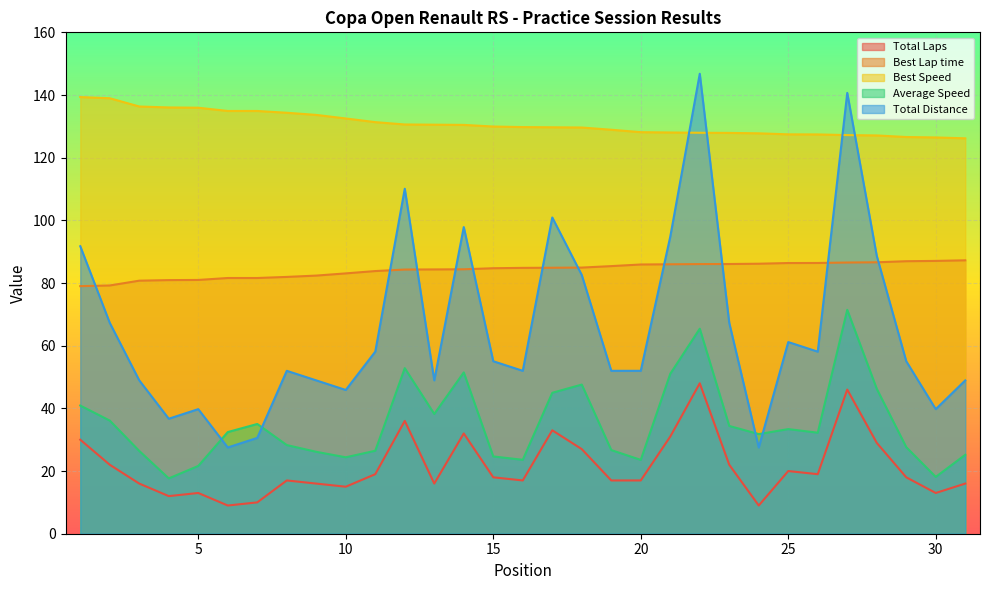

Reading left to right, list all the values displayed in this chart.

Total Laps: 1=30.0	2=22.0	3=16.0	4=12.0	5=13.0	6=9.0	7=10.0	8=17.0	9=16.0	10=15.0	11=19.0	12=36.0	13=16.0	14=32.0	15=18.0	16=17.0	17=33.0	18=27.0	19=17.0	20=17.0	21=31.0	22=48.0	23=22.0	24=9.0	25=20.0	26=19.0	27=46.0	28=29.0	29=18.0	30=13.0	31=16.0
Best Lap time: 1=79.0	2=79.2	3=80.8	4=80.9	5=81.0	6=81.6	7=81.6	8=82.0	9=82.4	10=83.1	11=83.8	12=84.3	13=84.3	14=84.4	15=84.7	16=84.8	17=84.9	18=84.9	19=85.4	20=85.9	21=86.0	22=86.0	23=86.1	24=86.2	25=86.4	26=86.4	27=86.5	28=86.6	29=87.0	30=87.1	31=87.2
Best Speed: 1=139.3	2=139.0	3=136.3	4=136.0	5=135.9	6=134.9	7=134.9	8=134.3	9=133.6	10=132.5	11=131.3	12=130.6	13=130.5	14=130.5	15=129.9	16=129.8	17=129.7	18=129.6	19=128.9	20=128.1	21=128.0	22=128.0	23=127.9	24=127.8	25=127.4	26=127.4	27=127.2	28=127.1	29=126.6	30=126.5	31=126.2
Average Speed: 1=40.9	2=36.1	3=26.4	4=17.7	5=21.6	6=32.4	7=35.0	8=28.3	9=26.1	10=24.4	11=26.5	12=52.8	13=38.2	14=51.5	15=24.7	16=23.6	17=45.0	18=47.6	19=26.7	20=23.6	21=51.0	22=65.4	23=34.4	24=31.8	25=33.4	26=32.2	27=71.4	28=46.2	29=27.6	30=18.1	31=25.2
Total Distance: 1=91.7	2=67.3	3=48.9	4=36.7	5=39.8	6=27.5	7=30.6	8=52.0	9=48.9	10=45.9	11=58.1	12=110.1	13=48.9	14=97.9	15=55.0	16=52.0	17=100.9	18=82.6	19=52.0	20=52.0	21=94.8	22=146.8	23=67.3	24=27.5	25=61.2	26=58.1	27=140.7	28=88.7	29=55.0	30=39.8	31=48.9